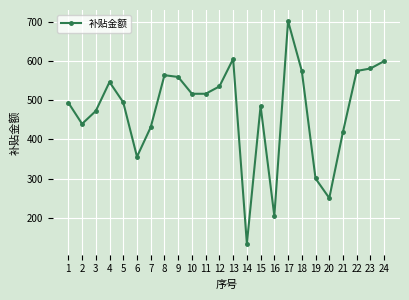

What is the difference between the values at 3 and 15?

12.7